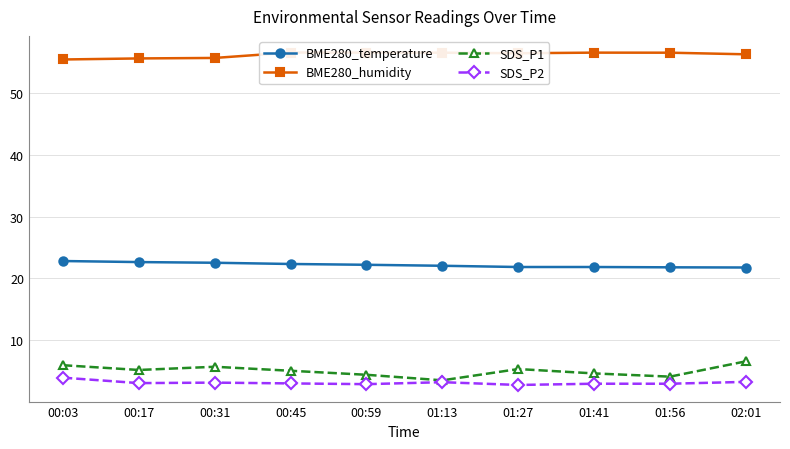

Is the value of BME280_humidity at 00:45 greater than the value of BME280_temperature at 00:31?

Yes